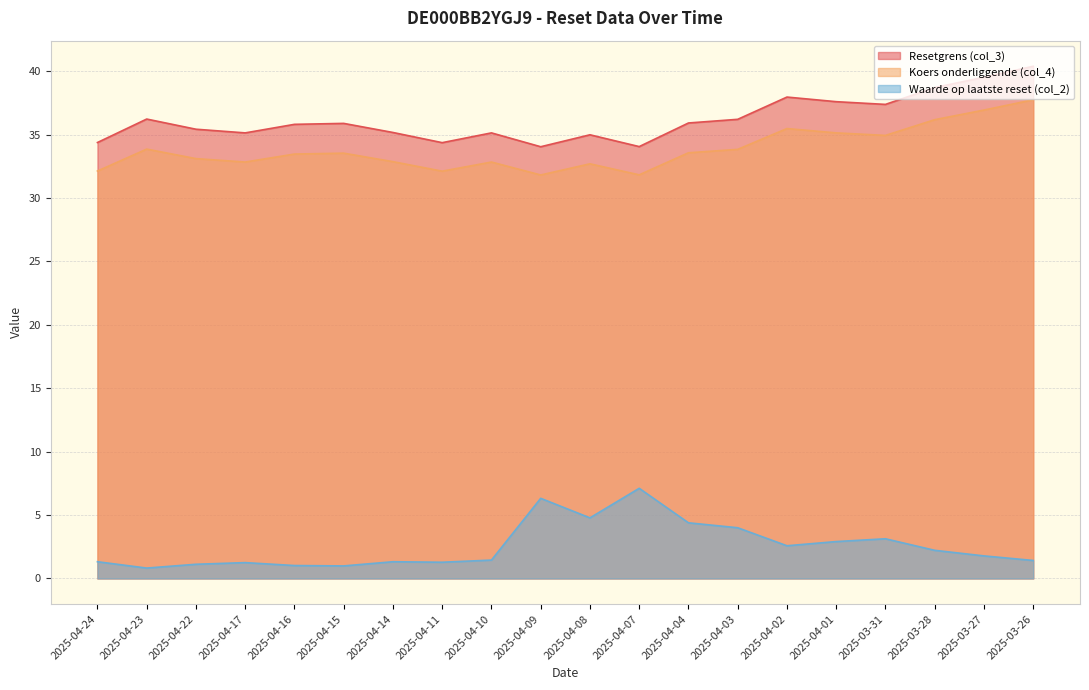

What is the label of the 20th point from the right?

2025-04-24